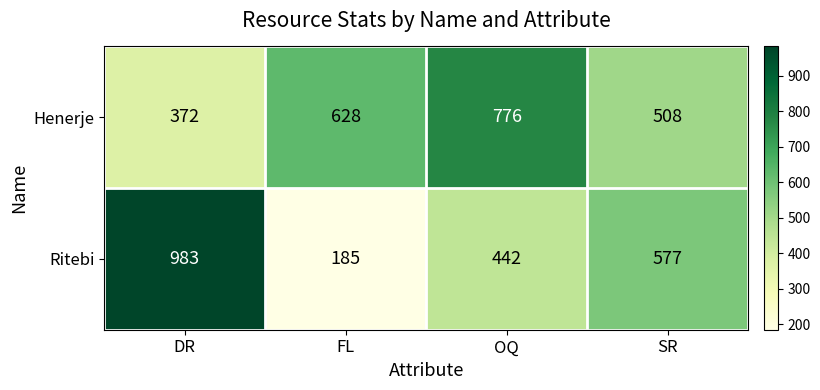

Which series has the largest range (max minus min)?

Ritebi